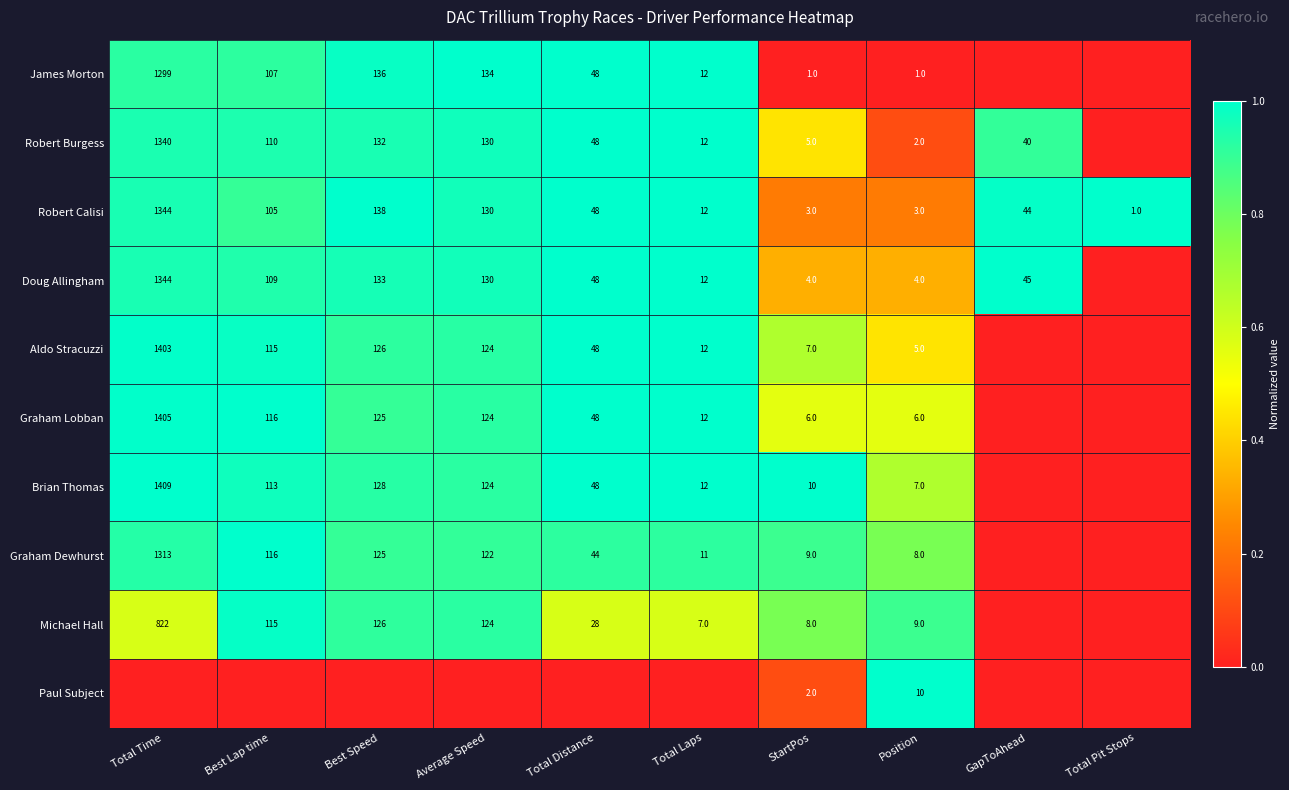

Is the value of Aldo Stracuzzi at Total Time greater than the value of James Morton at Total Laps?

Yes